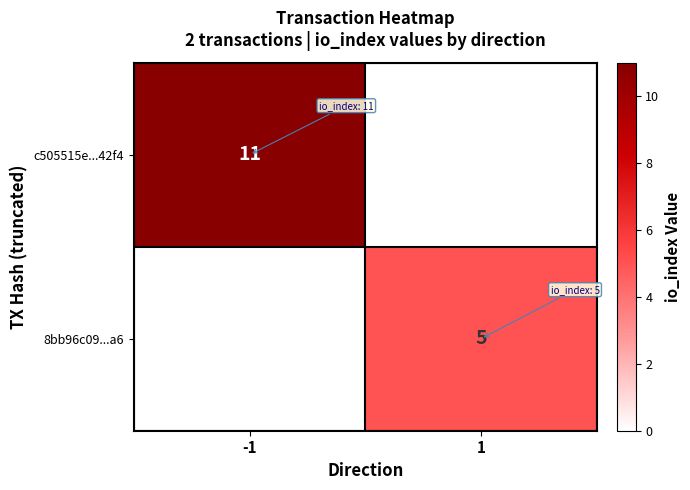

The c505515e...42f4 series shows 11 at -1. True or false?

True